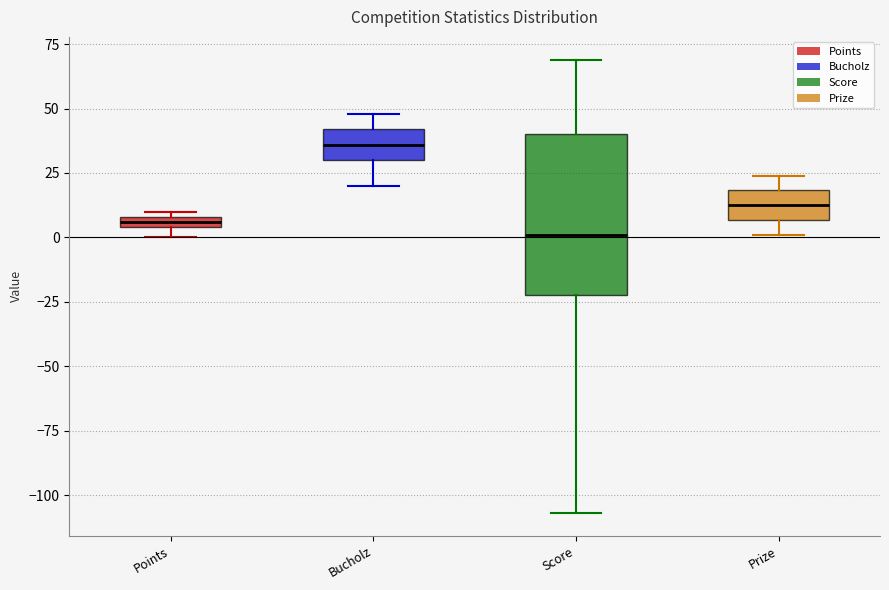

Where is the upper edge of the box for Points on the y-axis? The values are not printed on the chart, so give them approximately, as read against the axis.

10